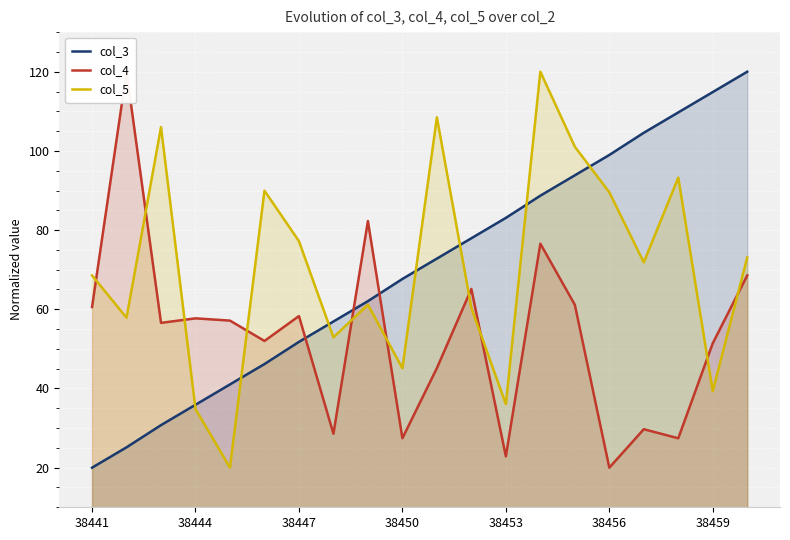

What is the highest value of the col_3 series?

120.0